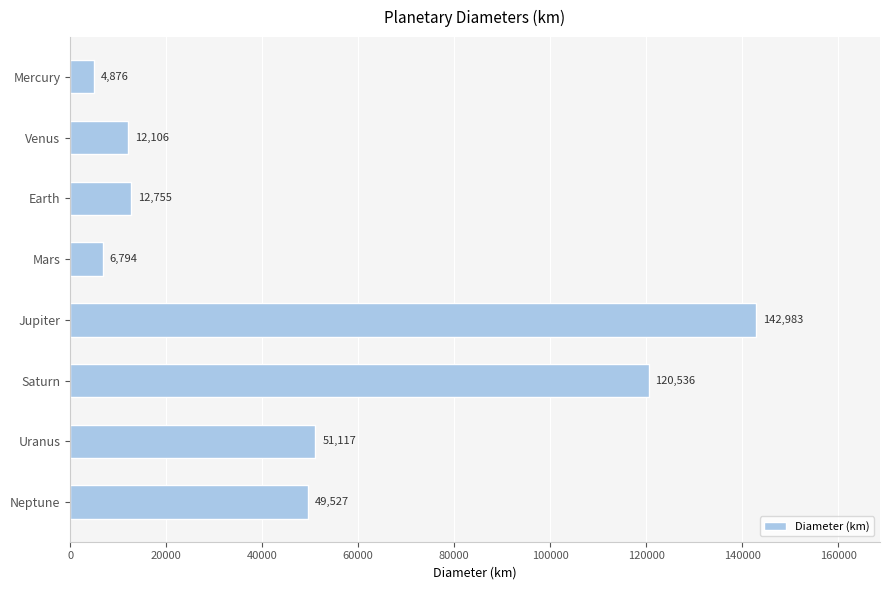

Rank the categories by value from lowest to highest.

Mercury, Mars, Venus, Earth, Neptune, Uranus, Saturn, Jupiter